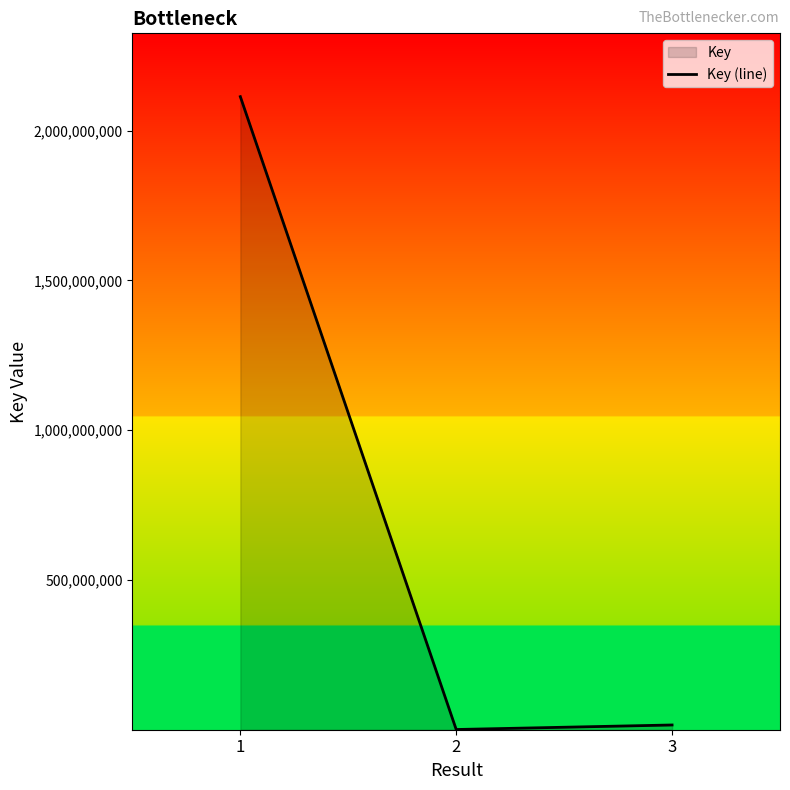

At which label does the data first exceed 16519424?

1